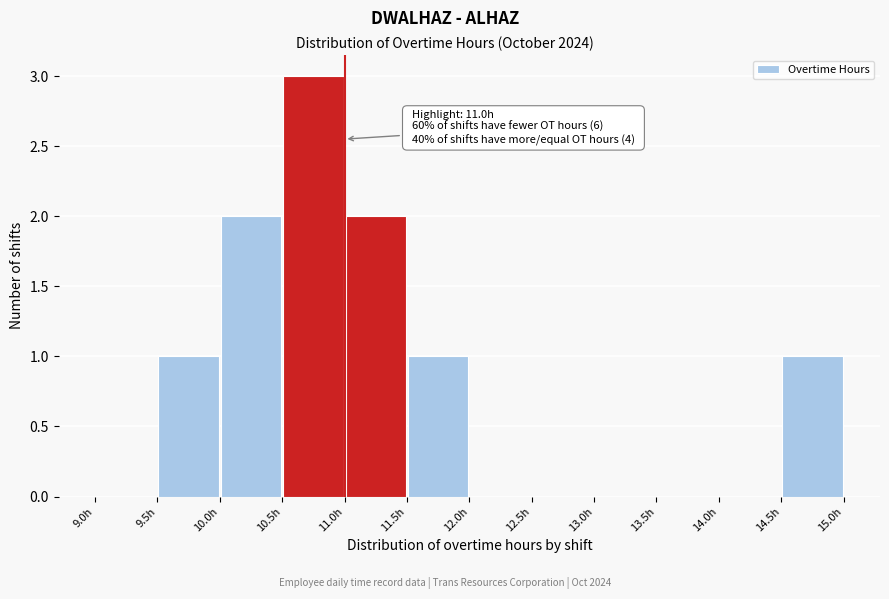

Over which range of the x-axis is the bar tallest?

10.5 to 11.0